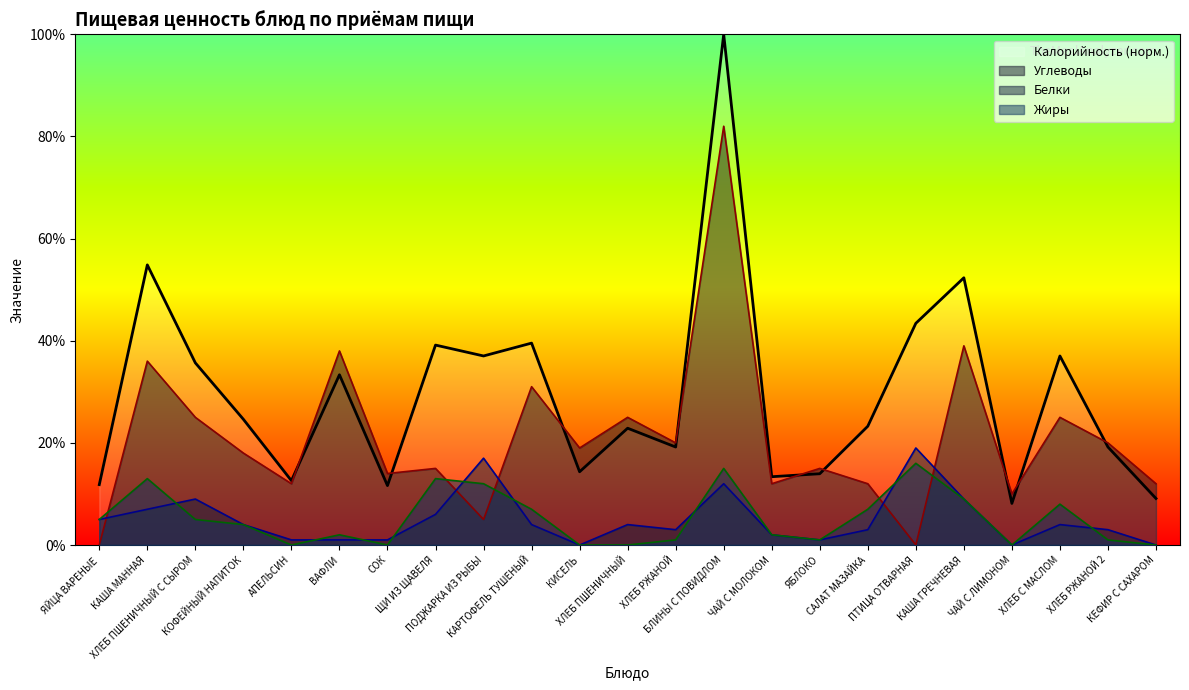

Rank the categories by value from highest to lowest.

БЛИНЫ С ПОВИДЛОМ, КАША МАННАЯ, КАША ГРЕЧНЕВАЯ, ПТИЦА ОТВАРНАЯ, КАРТОФЕЛЬ ТУШЕНЫЙ, ЩИ ИЗ ЩАВЕЛЯ, ПОДЖАРКА ИЗ РЫБЫ, ХЛЕБ С МАСЛОМ, ХЛЕБ ПШЕНИЧНЫЙ С СЫРОМ, ВАФЛИ, КОФЕЙНЫЙ НАПИТОК, САЛАТ МАЗАЙКА, ХЛЕБ ПШЕНИЧНЫЙ, ХЛЕБ РЖАНОЙ, ХЛЕБ РЖАНОЙ 2, КИСЕЛЬ, ЯБЛОКО, ЧАЙ С МОЛОКОМ, АПЕЛЬСИН, ЯЙЦА ВАРЕНЫЕ, СОК, КЕФИР С САХАРОМ, ЧАЙ С ЛИМОНОМ